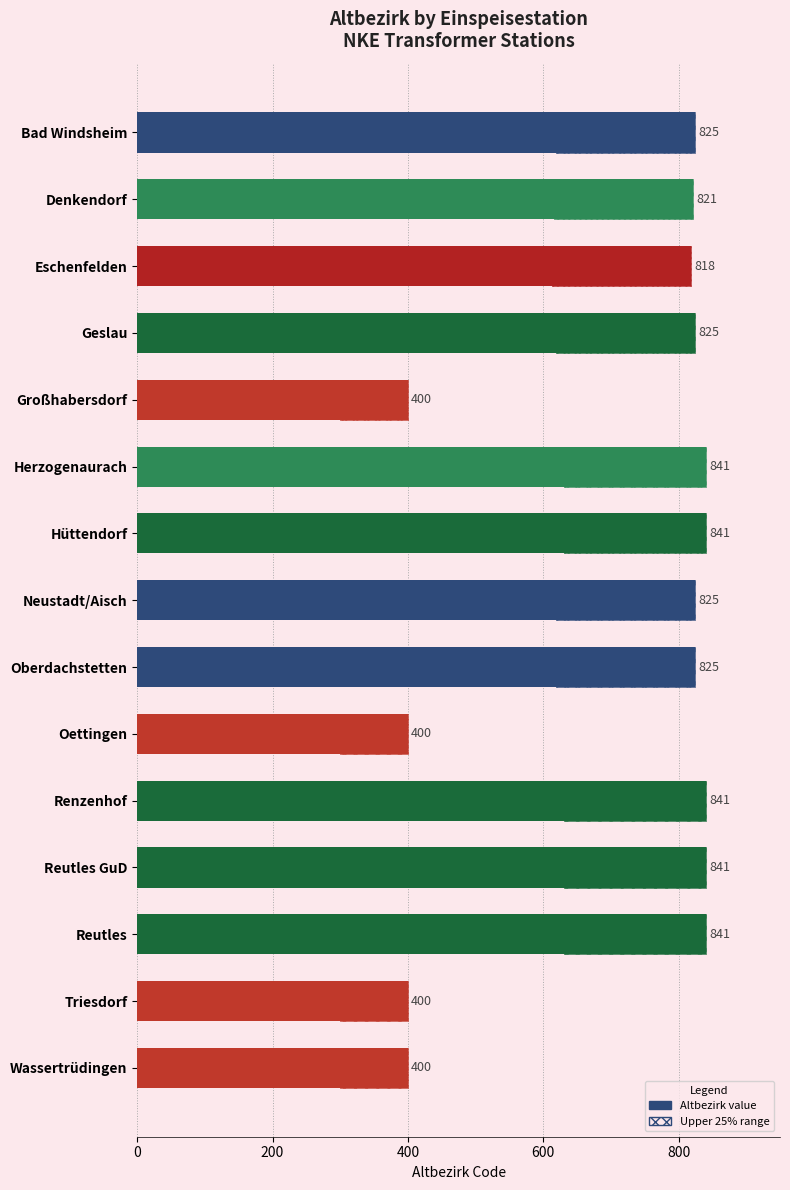

What is the difference between the values at Hüttendorf and Oettingen?

441